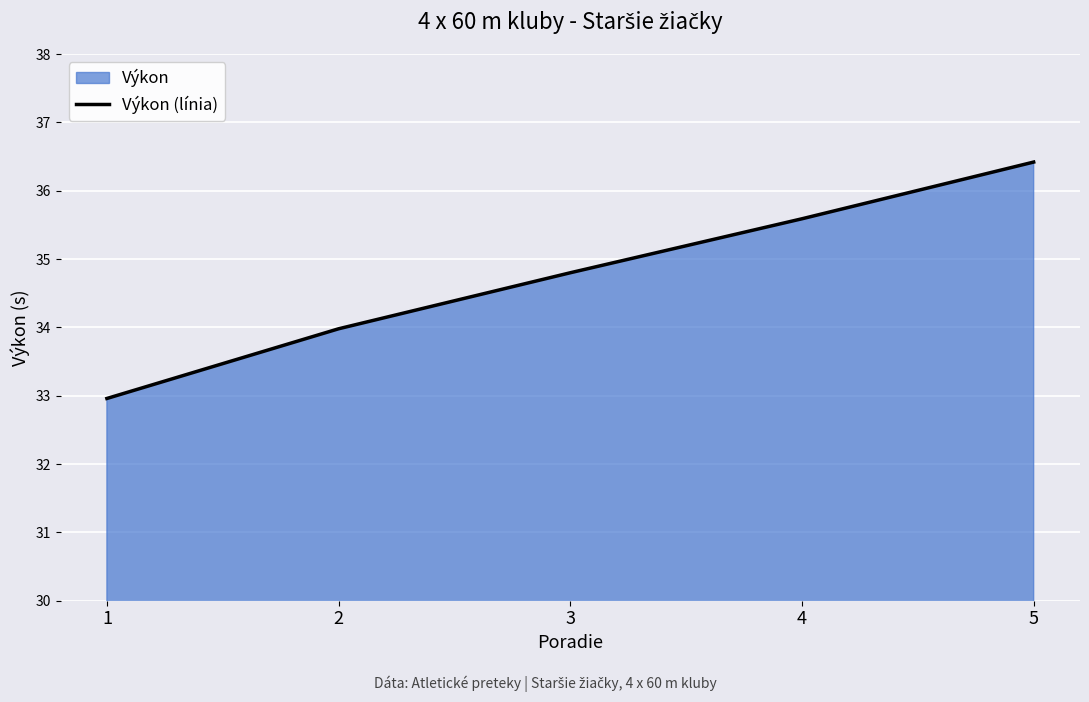

Reading left to right, extract all data points from this chart.

33.0	34.0	34.8	35.6	36.4